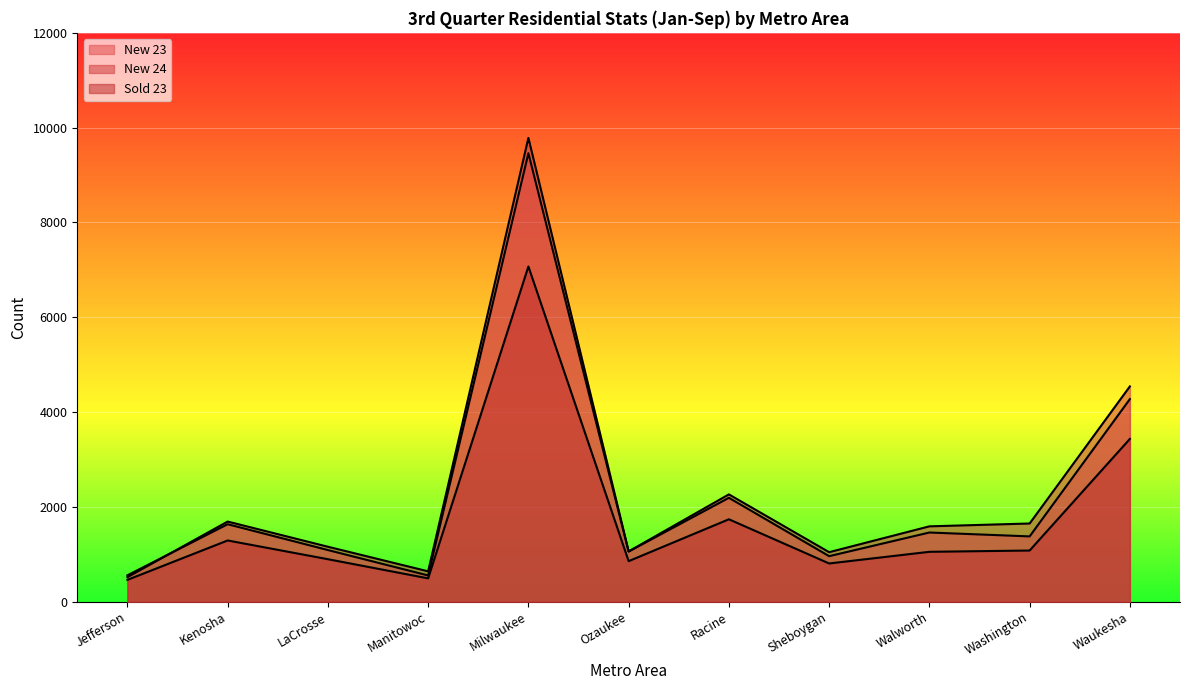

How many data points in Sold 23 are less than 1054?

5